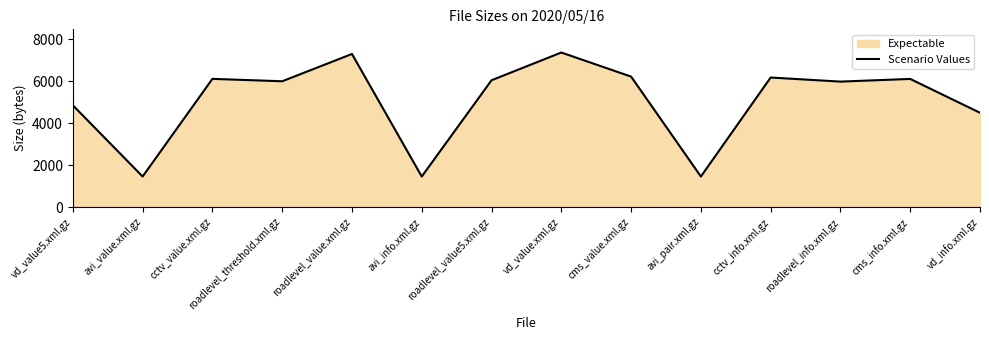

What is the difference between the values at vd_value5.xml.gz and roadlevel_value.xml.gz?

2444